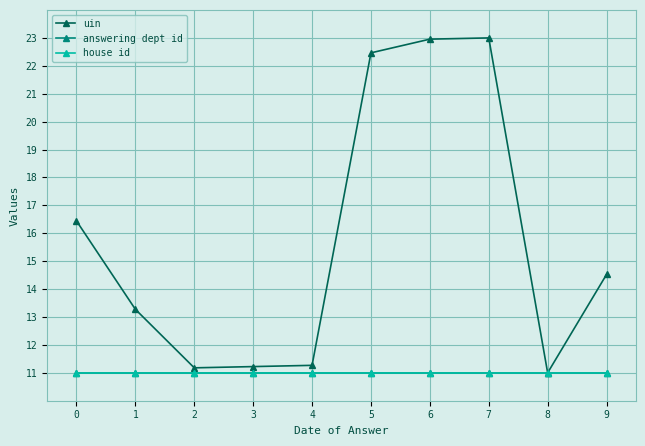

Does the chart have visible grid lines?

Yes